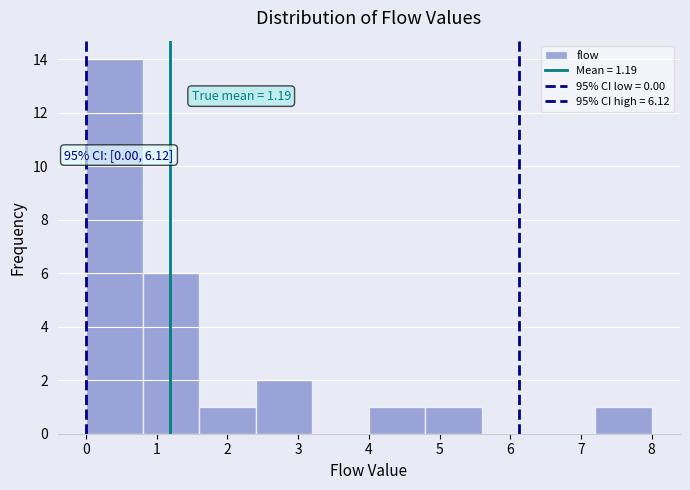

Over which range of the x-axis is the bar tallest?

0.0 to 0.8